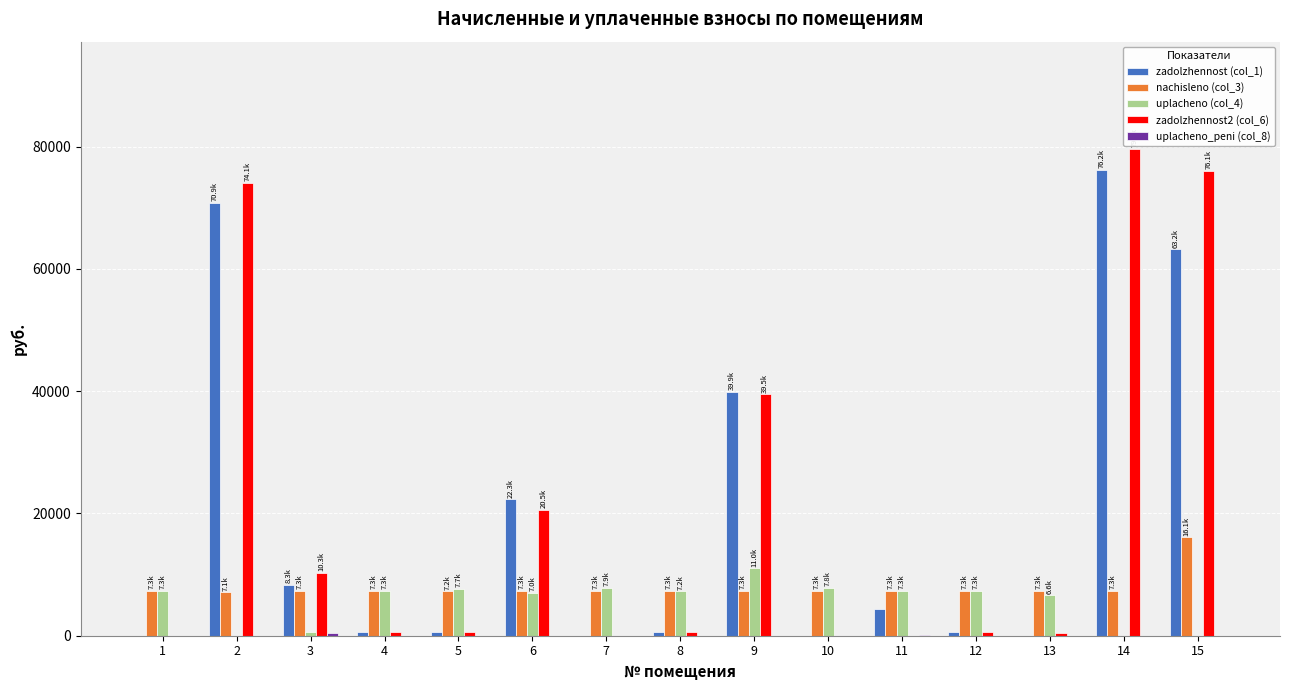

At which category is the sum across all series the highest?

14